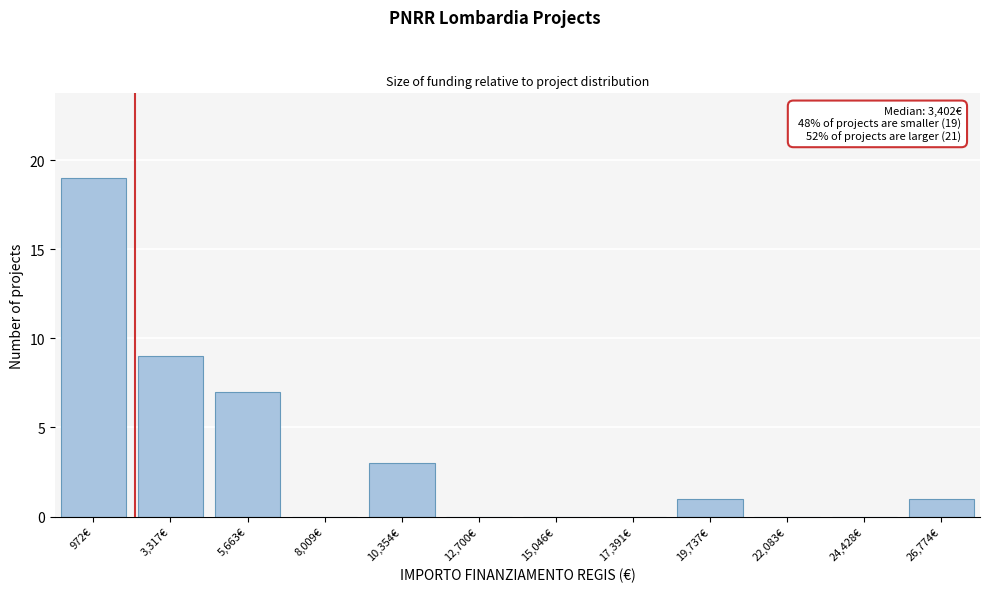

Reading right to left, transcribe all the data shown in this chart.

26,774€=1	24,428€=0	22,083€=0	19,737€=1	17,391€=0	15,046€=0	12,700€=0	10,354€=3	8,009€=0	5,663€=7	3,317€=9	972€=19